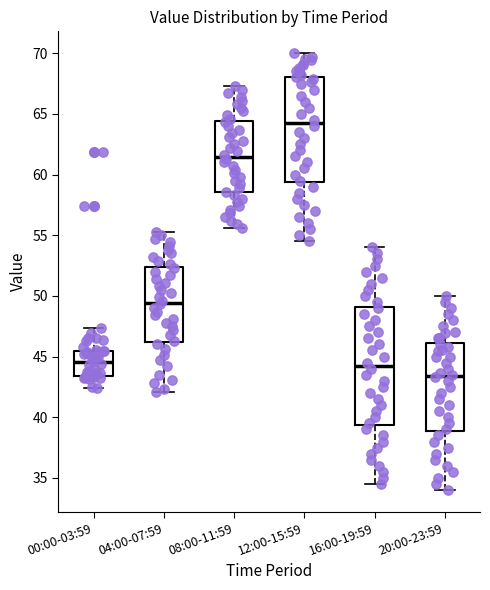

Reading left to right, read every box against the y-axis: the position of its median line, the range the box covers, and the ends of its whiskers. The values are not printed on the chart, so give them approximately, as read against the axis.

00:00-03:59: median 44.5, box 43.5 to 45.5, whiskers 42.5 to 47.5
04:00-07:59: median 49.5, box 46.0 to 52.5, whiskers 42.0 to 55.5
08:00-11:59: median 61.5, box 58.5 to 64.5, whiskers 55.5 to 67.5
12:00-15:59: median 64.5, box 59.5 to 68.0, whiskers 54.5 to 70.0
16:00-19:59: median 44.5, box 39.5 to 49.0, whiskers 34.5 to 54.0
20:00-23:59: median 43.5, box 39.0 to 46.0, whiskers 34.0 to 50.0